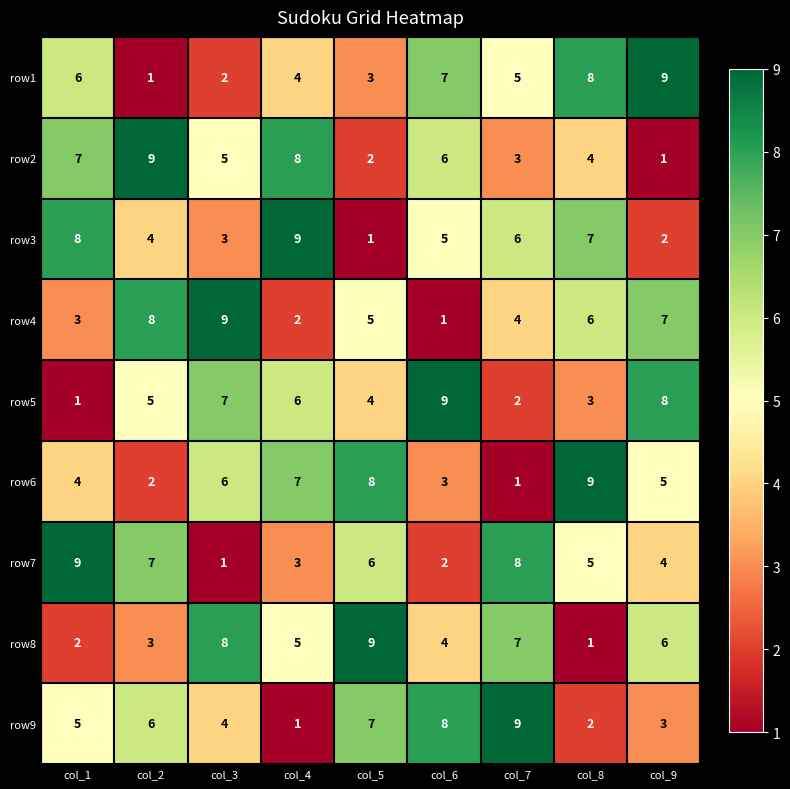

Where does the row8 series first go above 5?

col_3